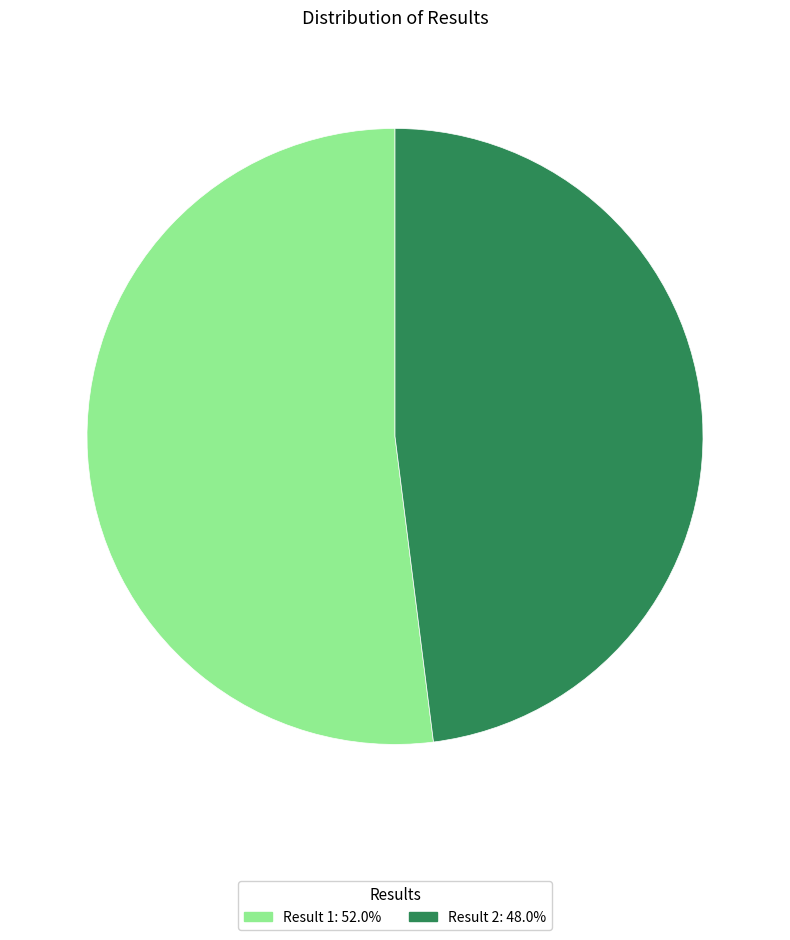

Approximately how many times larger is the value at Result 1: 52.0% compared to Result 2: 48.0%?

1.1